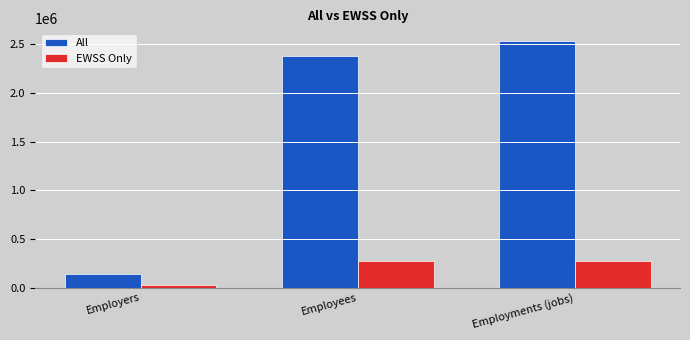

How many categories are shown in the chart?

3